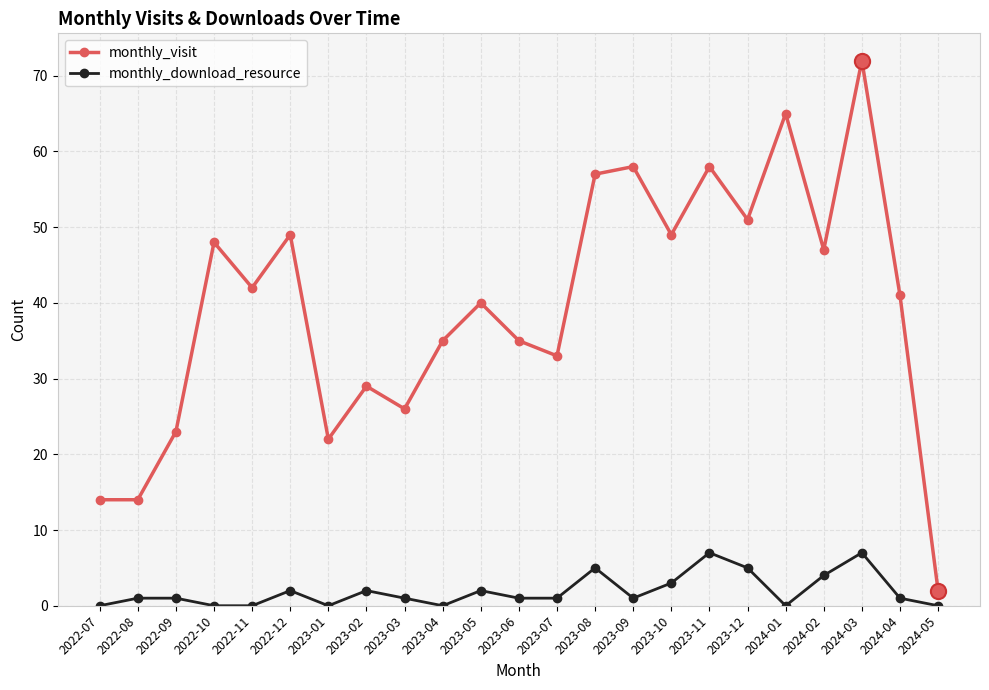

Between 2024-03 and 2024-04, which series saw the biggest shift?

monthly_visit